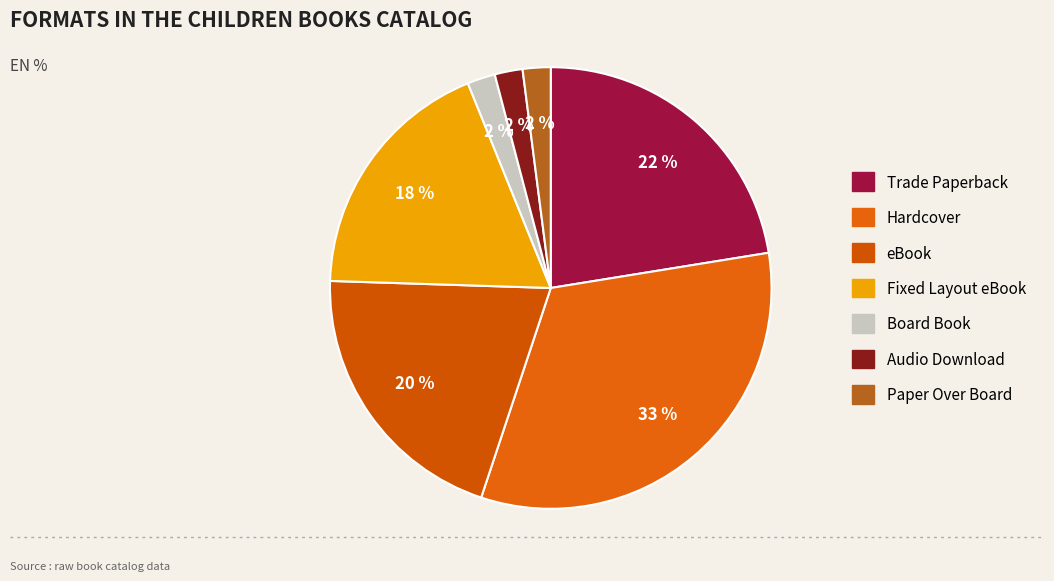

To the nearest percent, what is the combined percentage of Paper Over Board and Trade Paperback?

24%